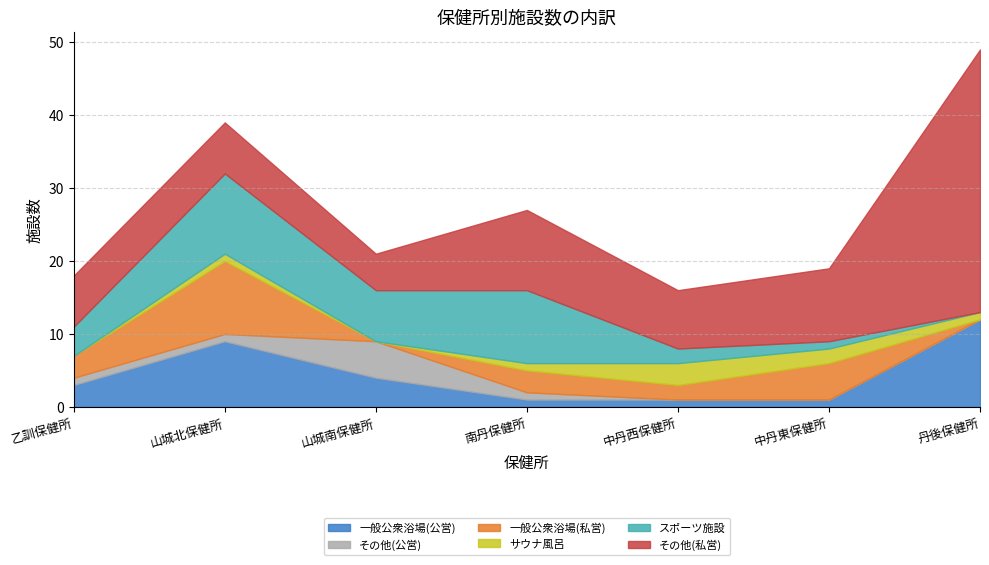

What are all the series names shown in the legend?

一般公衆浴場(公営), その他(公営), 一般公衆浴場(私営), サウナ風呂, スポーツ施設, その他(私営)